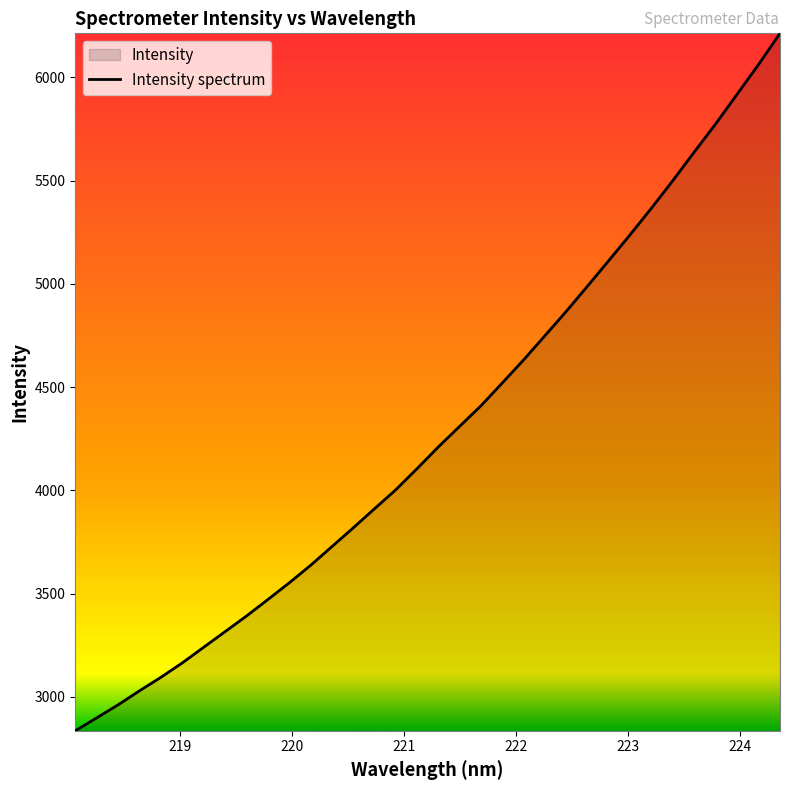

What is the difference between the maximum and minimum values?

3376.9